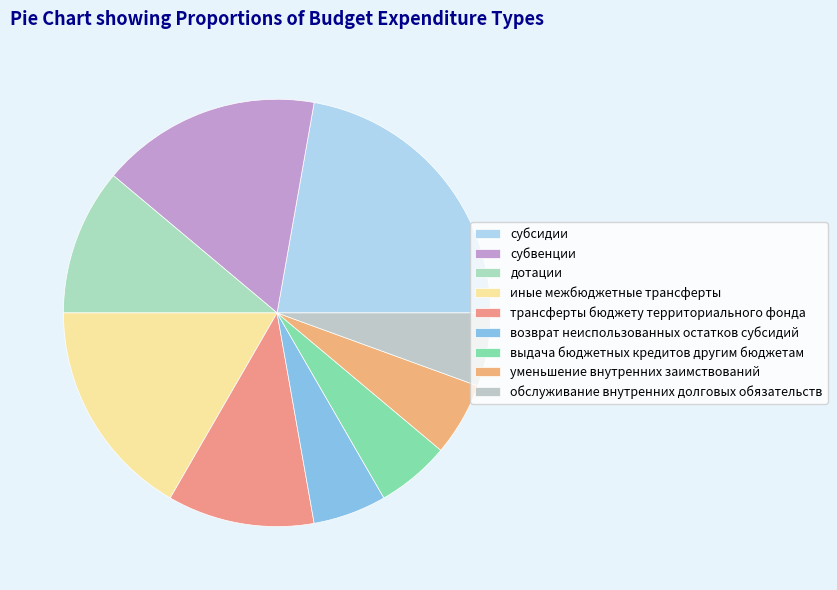

How many slices are in this pie chart?

9